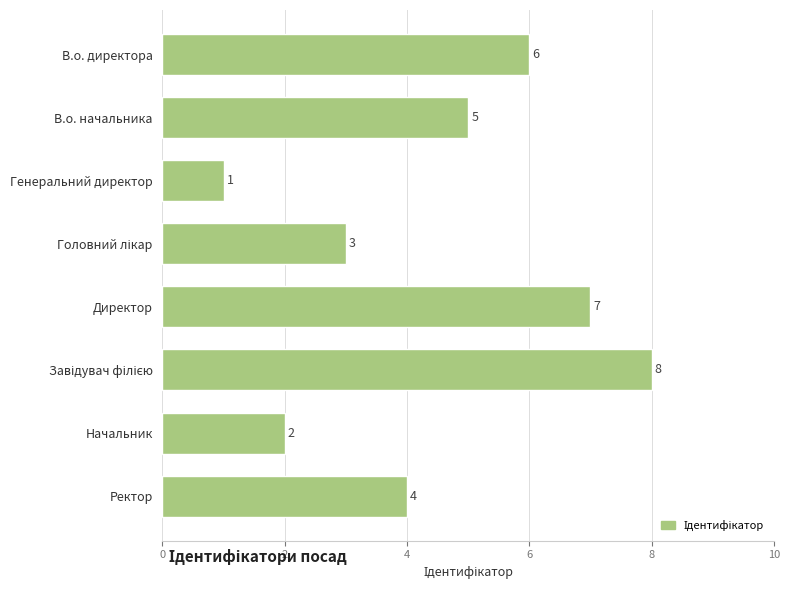

Is it true that the value at В.о. директора is 10?

False